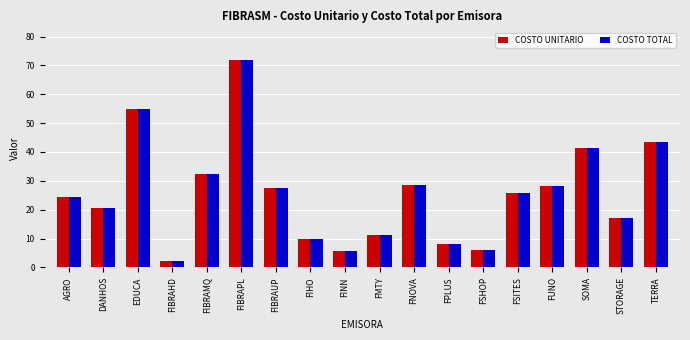

The value of COSTO UNITARIO at FPLUS is 3.2. True or false?

False